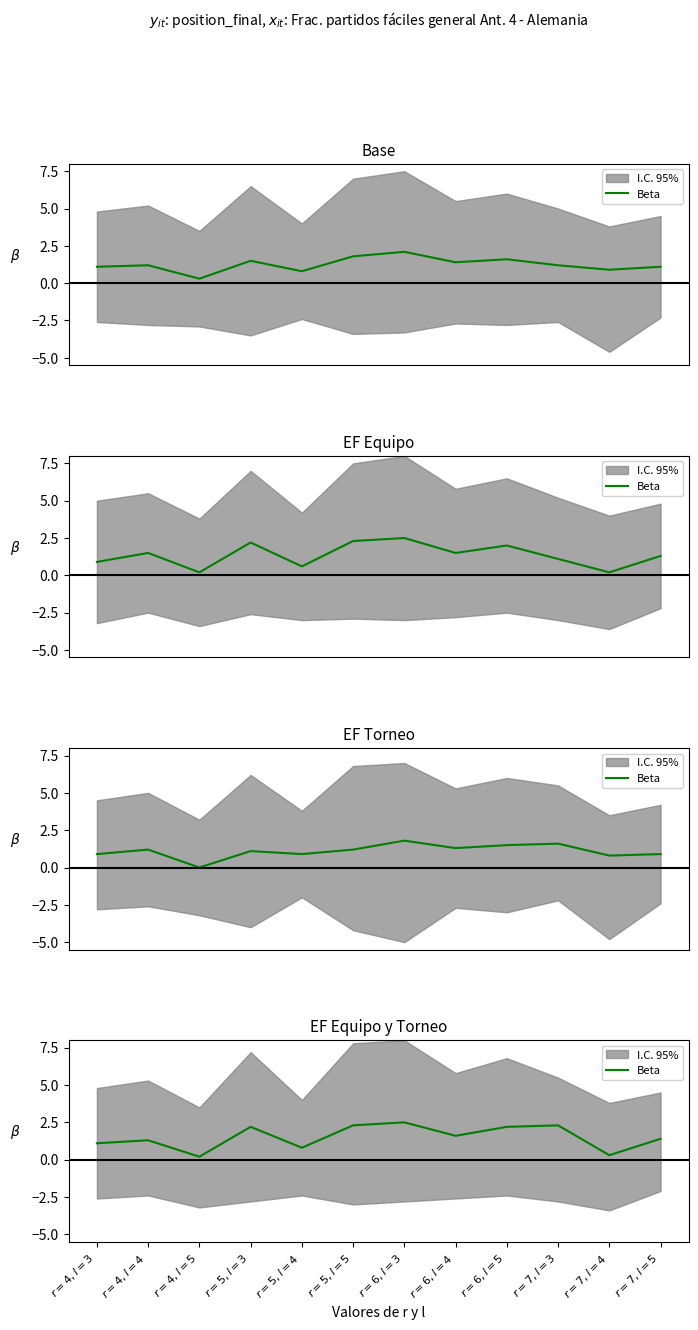

What is the difference between the maximum and minimum values?

2.3